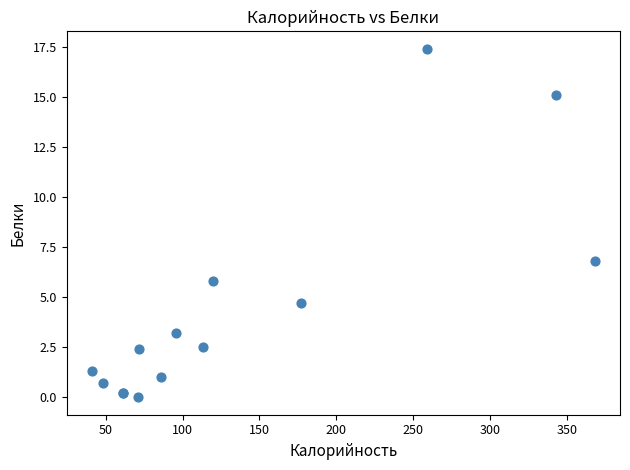

What Y value in the scatter plot is closest to 8?

6.8